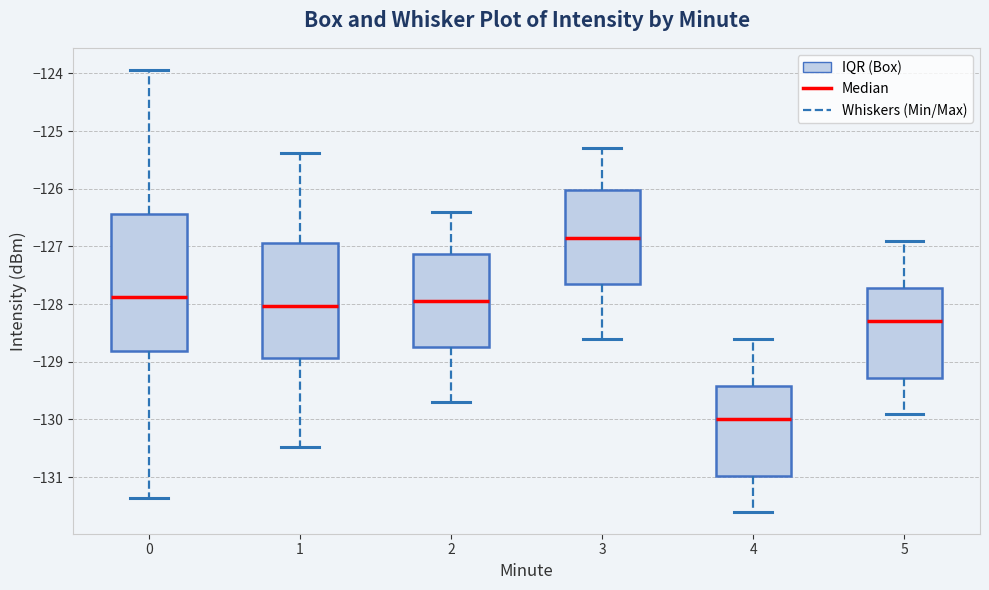

Reading left to right, read every box against the y-axis: the position of its median line, the range the box covers, and the ends of its whiskers. The values are not printed on the chart, so give them approximately, as read against the axis.

0: median -127.9, box -128.8 to -126.4, whiskers -131.4 to -123.9
1: median -128.0, box -128.9 to -126.9, whiskers -130.5 to -125.4
2: median -127.9, box -128.7 to -127.1, whiskers -129.7 to -126.4
3: median -126.8, box -127.6 to -126.0, whiskers -128.6 to -125.3
4: median -130.0, box -131.0 to -129.4, whiskers -131.6 to -128.6
5: median -128.3, box -129.3 to -127.7, whiskers -129.9 to -126.9